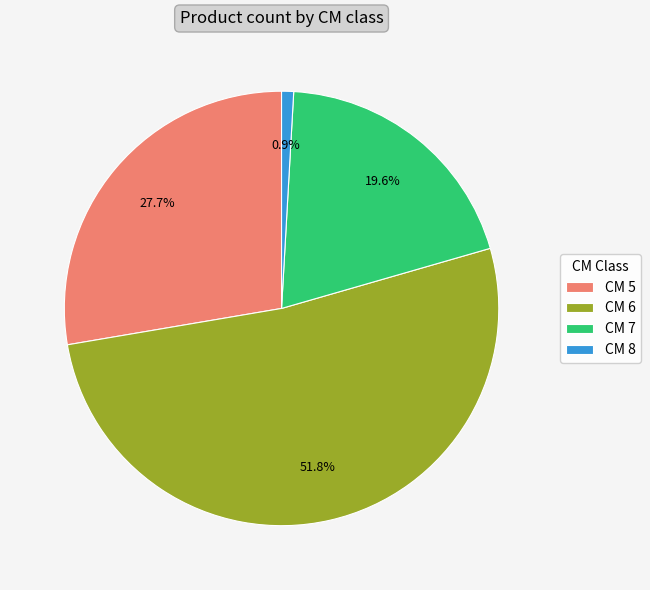

Do CM 7 and CM 8 together represent more than half of the pie?

No